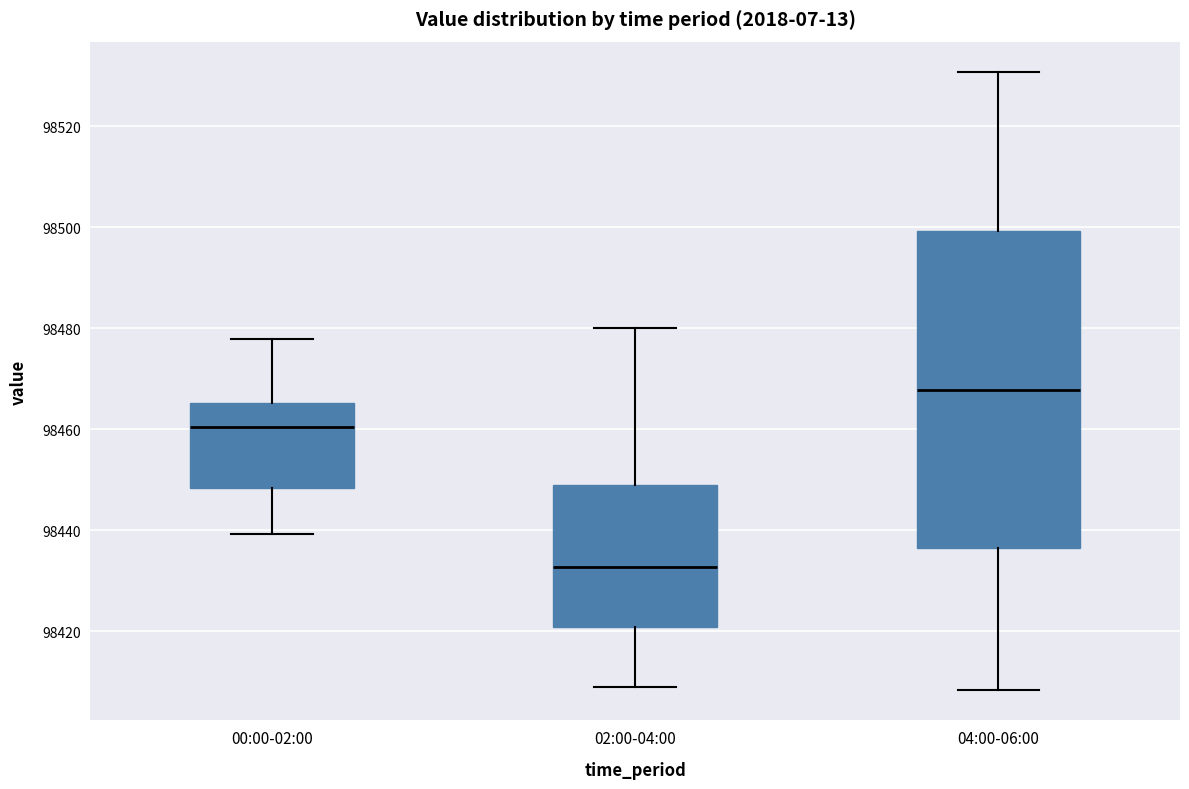

Reading left to right, read every box against the y-axis: the position of its median line, the range the box covers, and the ends of its whiskers. The values are not printed on the chart, so give them approximately, as read against the axis.

00:00-02:00: median 98460, box 98448 to 98466, whiskers 98440 to 98478
02:00-04:00: median 98432, box 98420 to 98448, whiskers 98410 to 98480
04:00-06:00: median 98468, box 98436 to 98500, whiskers 98408 to 98530